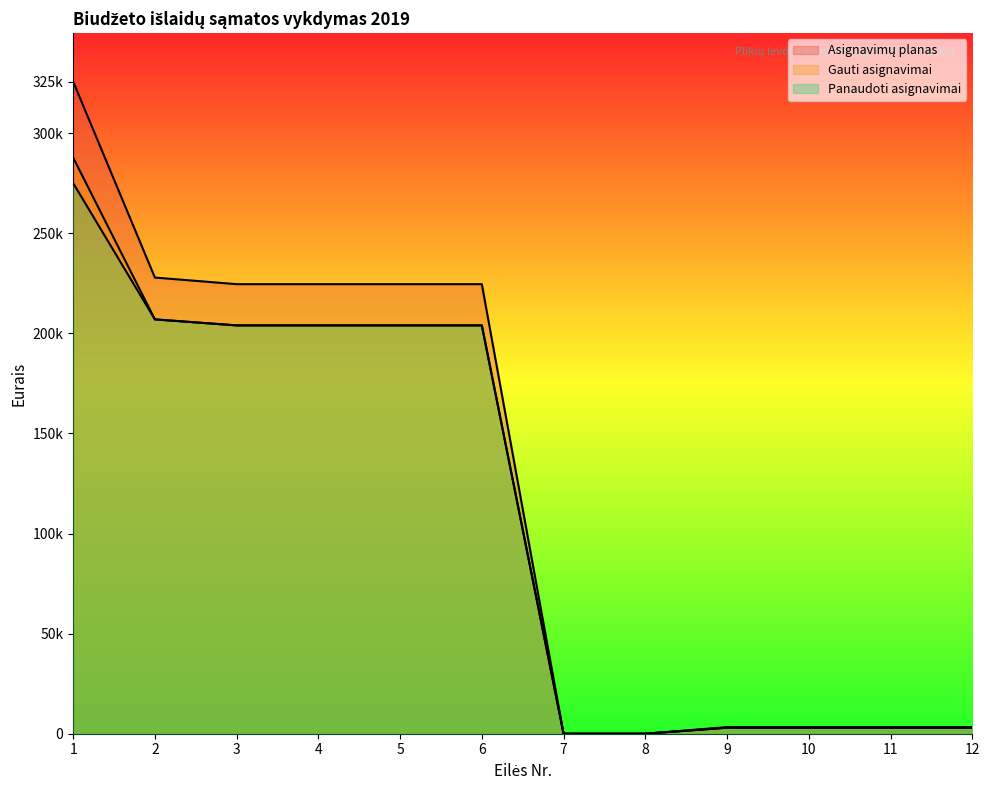

The value of Panaudoti asignavimai at 9 is 5345.7. True or false?

False